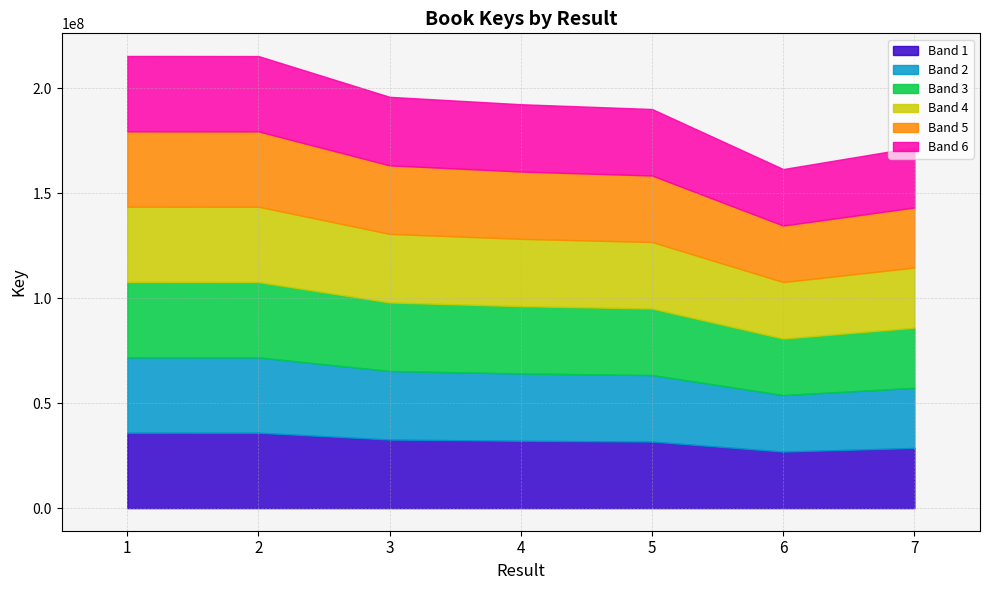

What is the difference between the maximum and minimum values?

53875617